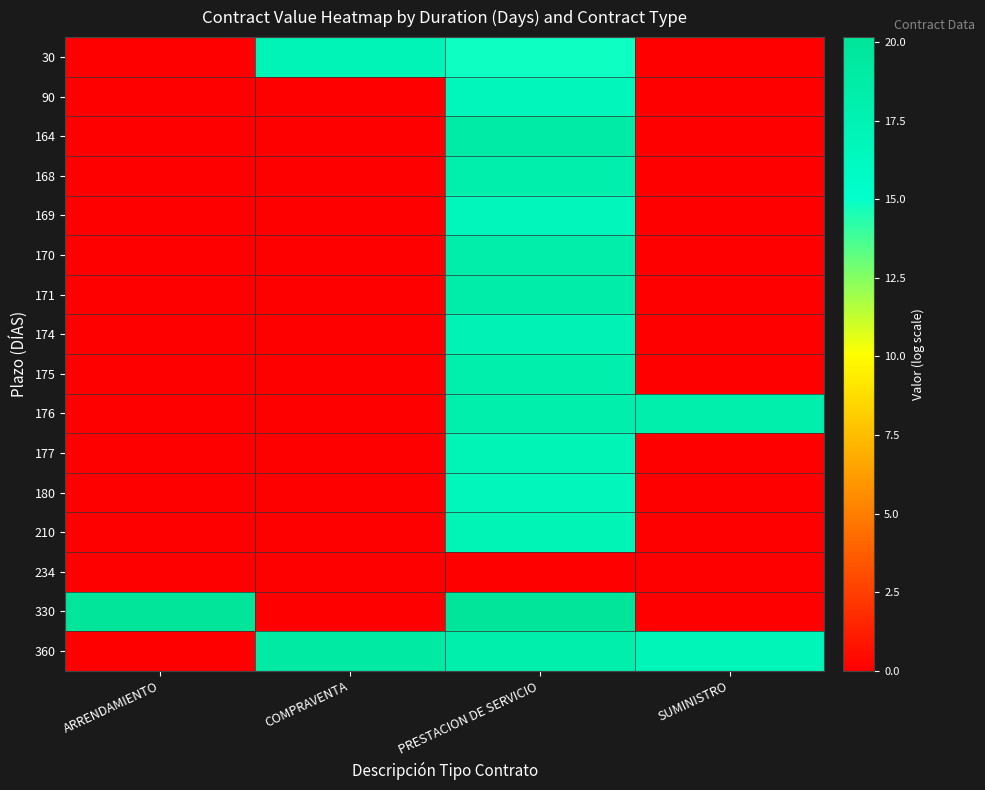

Reading right to left, extract all data points from this chart.

30: SUMINISTRO=0.0	PRESTACION DE SERVICIO=14.9	COMPRAVENTA=17.1	ARRENDAMIENTO=0.0
90: SUMINISTRO=0.0	PRESTACION DE SERVICIO=16.7	COMPRAVENTA=0.0	ARRENDAMIENTO=0.0
164: SUMINISTRO=0.0	PRESTACION DE SERVICIO=18.9	COMPRAVENTA=0.0	ARRENDAMIENTO=0.0
168: SUMINISTRO=0.0	PRESTACION DE SERVICIO=18.2	COMPRAVENTA=0.0	ARRENDAMIENTO=0.0
169: SUMINISTRO=0.0	PRESTACION DE SERVICIO=16.7	COMPRAVENTA=0.0	ARRENDAMIENTO=0.0
170: SUMINISTRO=0.0	PRESTACION DE SERVICIO=18.4	COMPRAVENTA=0.0	ARRENDAMIENTO=0.0
171: SUMINISTRO=0.0	PRESTACION DE SERVICIO=18.4	COMPRAVENTA=0.0	ARRENDAMIENTO=0.0
174: SUMINISTRO=0.0	PRESTACION DE SERVICIO=17.5	COMPRAVENTA=0.0	ARRENDAMIENTO=0.0
175: SUMINISTRO=0.0	PRESTACION DE SERVICIO=18.1	COMPRAVENTA=0.0	ARRENDAMIENTO=0.0
176: SUMINISTRO=18.1	PRESTACION DE SERVICIO=18.3	COMPRAVENTA=0.0	ARRENDAMIENTO=0.0
177: SUMINISTRO=0.0	PRESTACION DE SERVICIO=17.2	COMPRAVENTA=0.0	ARRENDAMIENTO=0.0
180: SUMINISTRO=0.0	PRESTACION DE SERVICIO=16.8	COMPRAVENTA=0.0	ARRENDAMIENTO=0.0
210: SUMINISTRO=0.0	PRESTACION DE SERVICIO=17.2	COMPRAVENTA=0.0	ARRENDAMIENTO=0.0
234: SUMINISTRO=0.0	PRESTACION DE SERVICIO=0.0	COMPRAVENTA=0.0	ARRENDAMIENTO=0.0
330: SUMINISTRO=0.0	PRESTACION DE SERVICIO=20.2	COMPRAVENTA=0.0	ARRENDAMIENTO=20.0
360: SUMINISTRO=17.1	PRESTACION DE SERVICIO=18.0	COMPRAVENTA=19.1	ARRENDAMIENTO=0.0